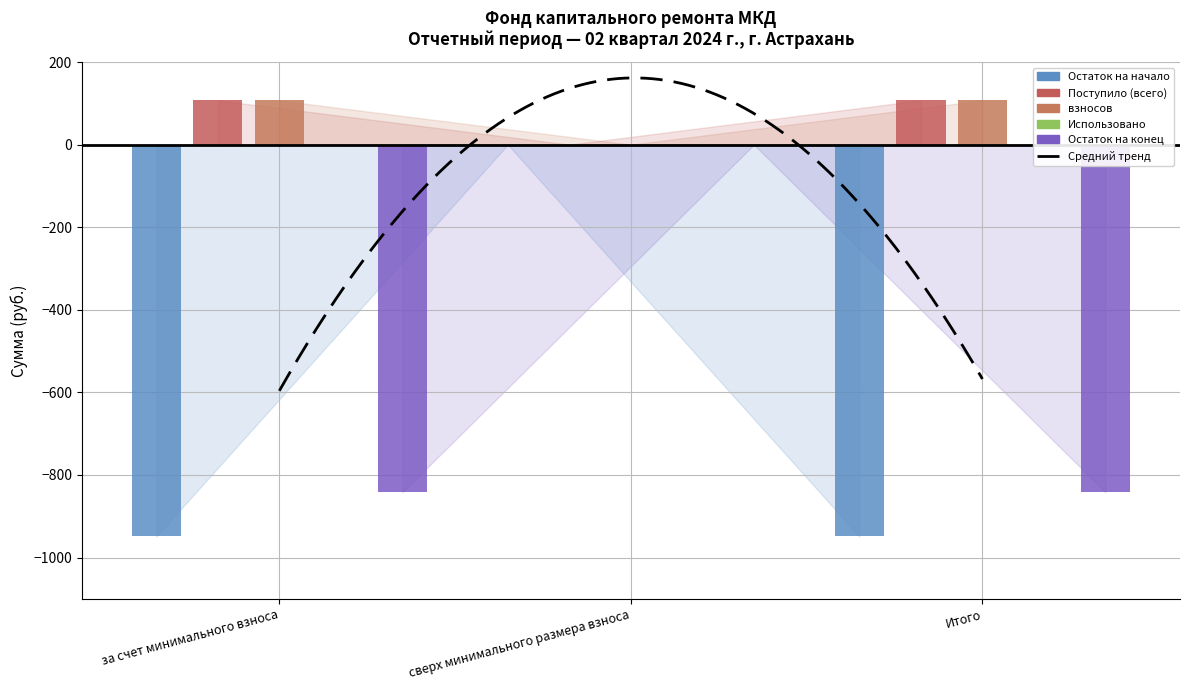

True or false: Поступило (всего) has a value of 51.8 at за счет минимального взноса.

False